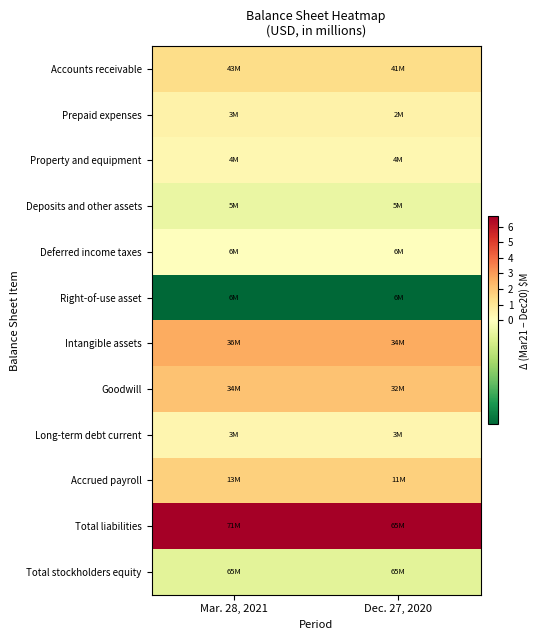

Between Dec. 27, 2020 and Mar. 28, 2021, which is larger?

Dec. 27, 2020